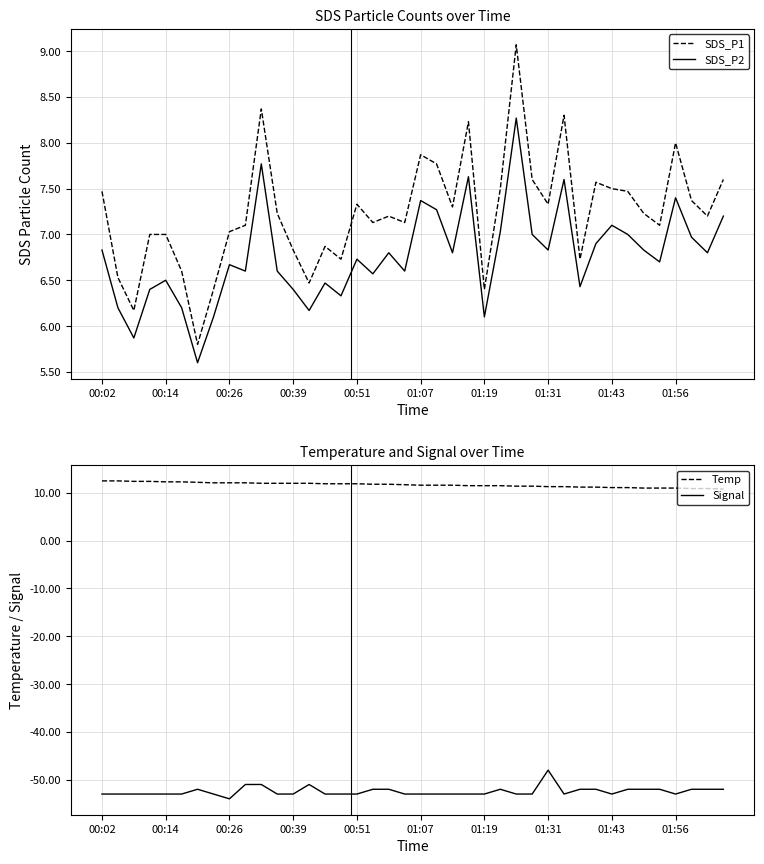

Reading right to left, list all the values displayed in this chart.

SDS_P1: 7.6	7.2	7.4	8.0	7.1	7.2	7.5	7.5	7.6	6.7	8.3	7.3	7.6	9.1	7.5	6.4	8.2	7.3	7.8	7.9	7.1	7.2	7.1	7.3	6.7	6.9	6.5	6.8	7.2	8.4	7.1	7.0	6.4	5.8	6.6	7.0	7.0	6.2	6.5	7.5
SDS_P2: 7.2	6.8	7.0	7.4	6.7	6.8	7.0	7.1	6.9	6.4	7.6	6.8	7.0	8.3	7.0	6.1	7.6	6.8	7.3	7.4	6.6	6.8	6.6	6.7	6.3	6.5	6.2	6.4	6.6	7.8	6.6	6.7	6.1	5.6	6.2	6.5	6.4	5.9	6.2	6.8
Temp: 10.8	10.9	10.9	11.0	11.0	11.0	11.1	11.1	11.2	11.2	11.3	11.3	11.4	11.4	11.5	11.5	11.5	11.6	11.6	11.6	11.7	11.8	11.8	11.9	11.9	11.9	12.0	12.0	12.0	12.0	12.1	12.1	12.1	12.2	12.3	12.3	12.4	12.4	12.5	12.5
Signal: -52.0	-52.0	-52.0	-53.0	-52.0	-52.0	-52.0	-53.0	-52.0	-52.0	-53.0	-48.0	-53.0	-53.0	-52.0	-53.0	-53.0	-53.0	-53.0	-53.0	-53.0	-52.0	-52.0	-53.0	-53.0	-53.0	-51.0	-53.0	-53.0	-51.0	-51.0	-54.0	-53.0	-52.0	-53.0	-53.0	-53.0	-53.0	-53.0	-53.0